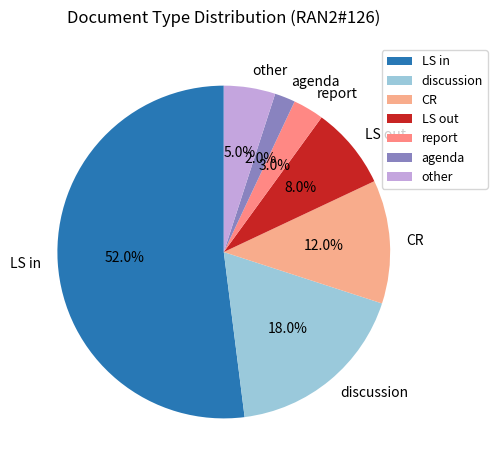

How many segments does this pie chart have?

7